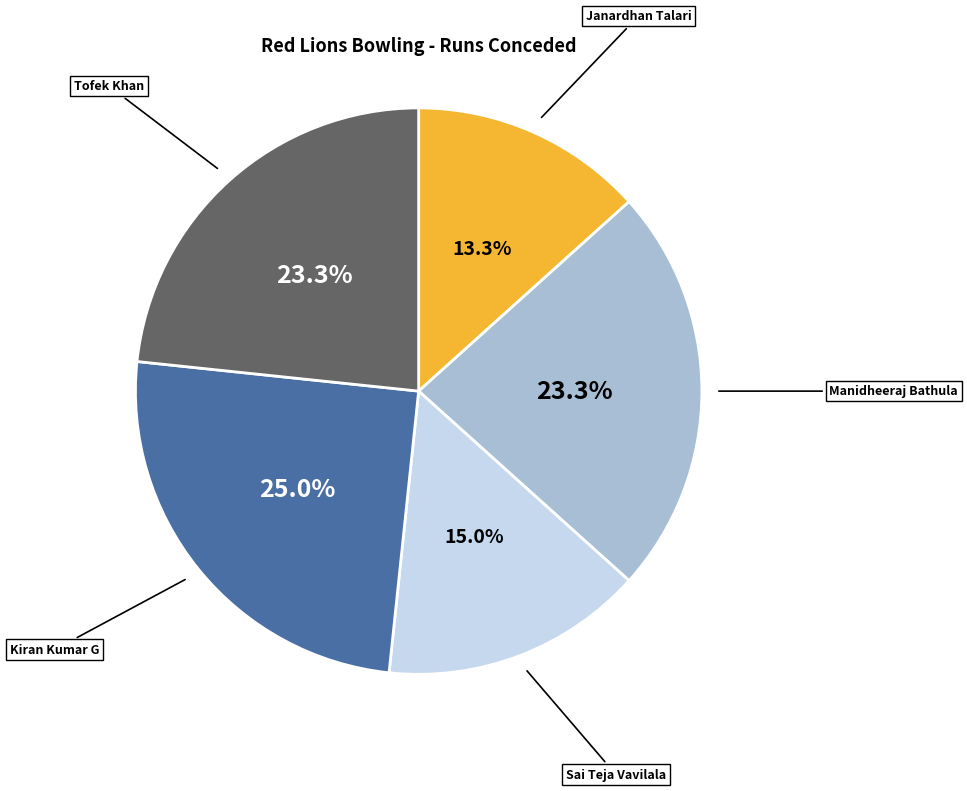

Is there any slice that represents more than half of the pie?

No